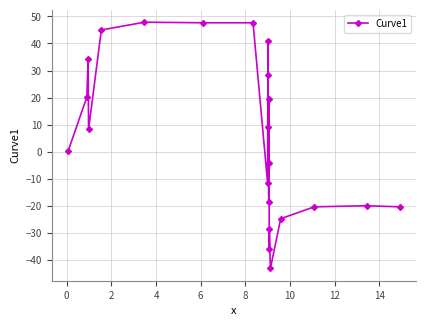

What is the average value?

5.5